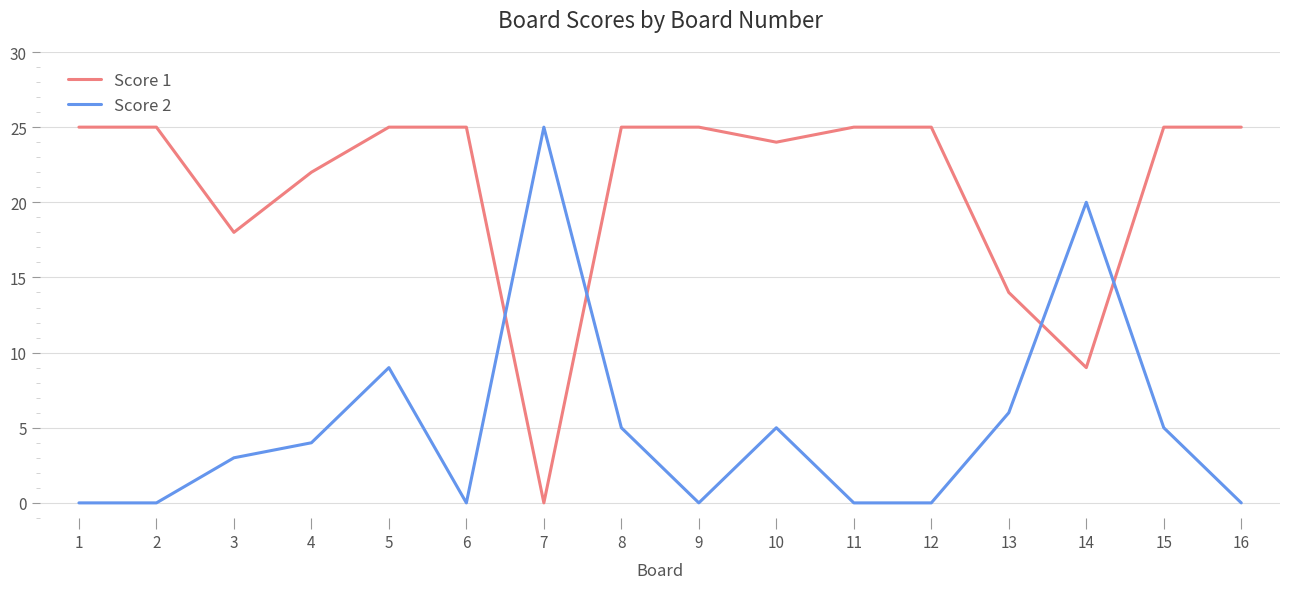

Reading left to right, extract all data points from this chart.

Score 1: 1=25	2=25	3=18	4=22	5=25	6=25	7=0	8=25	9=25	10=24	11=25	12=25	13=14	14=9	15=25	16=25
Score 2: 1=0	2=0	3=3	4=4	5=9	6=0	7=25	8=5	9=0	10=5	11=0	12=0	13=6	14=20	15=5	16=0